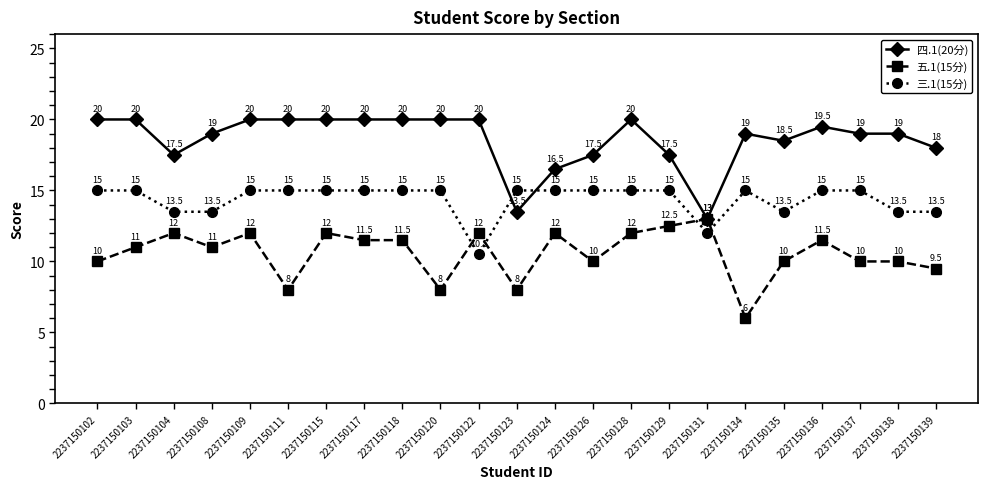

Which series has the largest range (max minus min)?

四.1(20分)